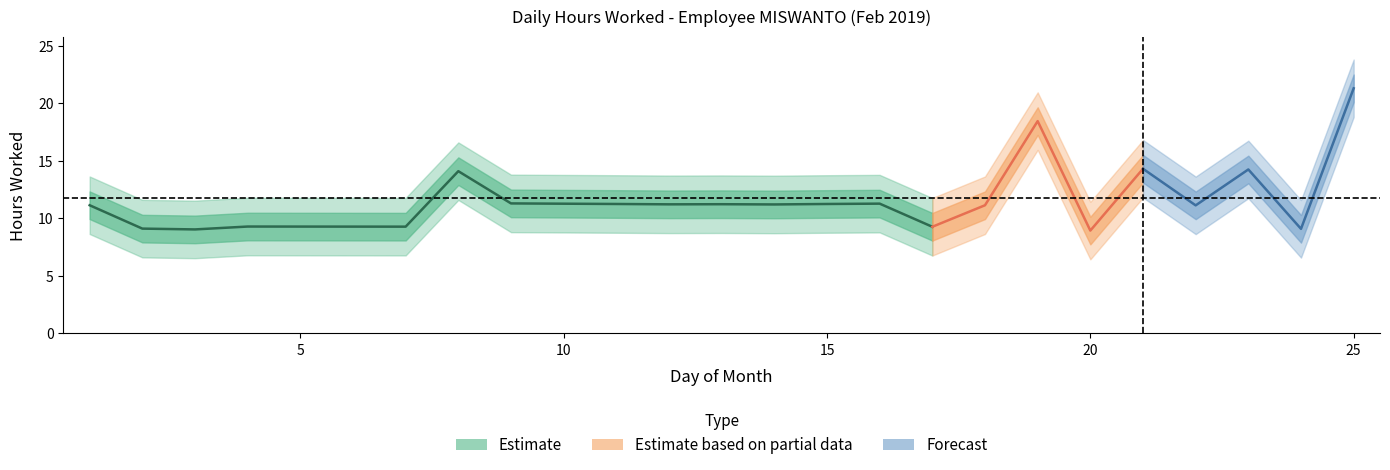

Where does the data first go above 11?

1